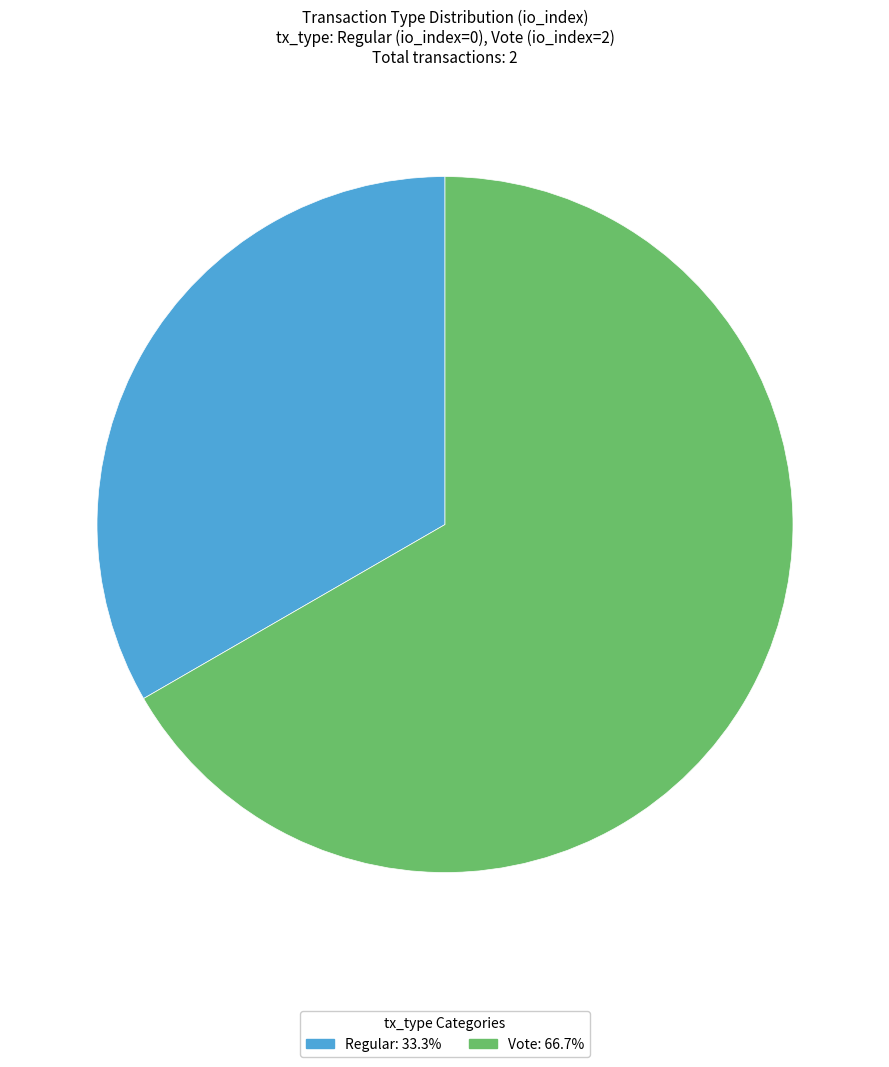

Does any single category account for the majority?

Yes